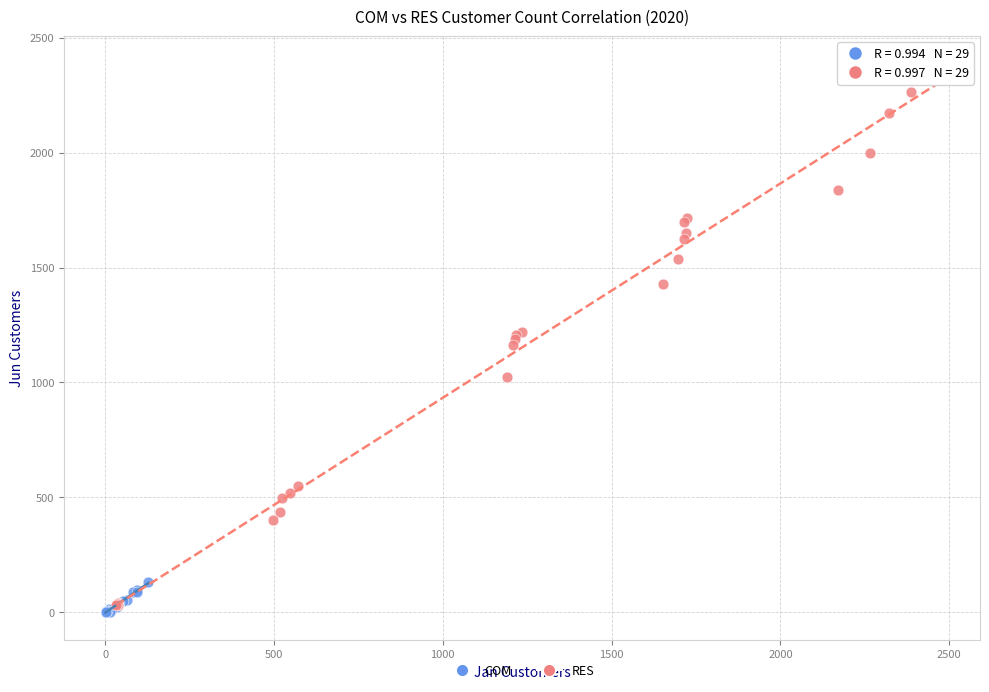

Which series has the largest Y range (max minus min)?

RES